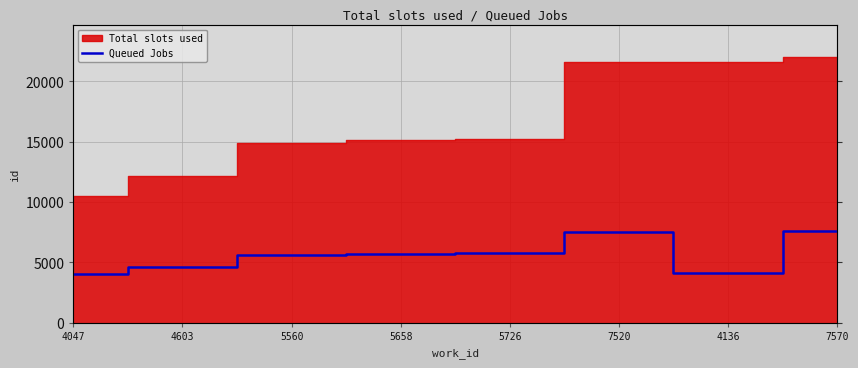

Does the chart have visible grid lines?

Yes